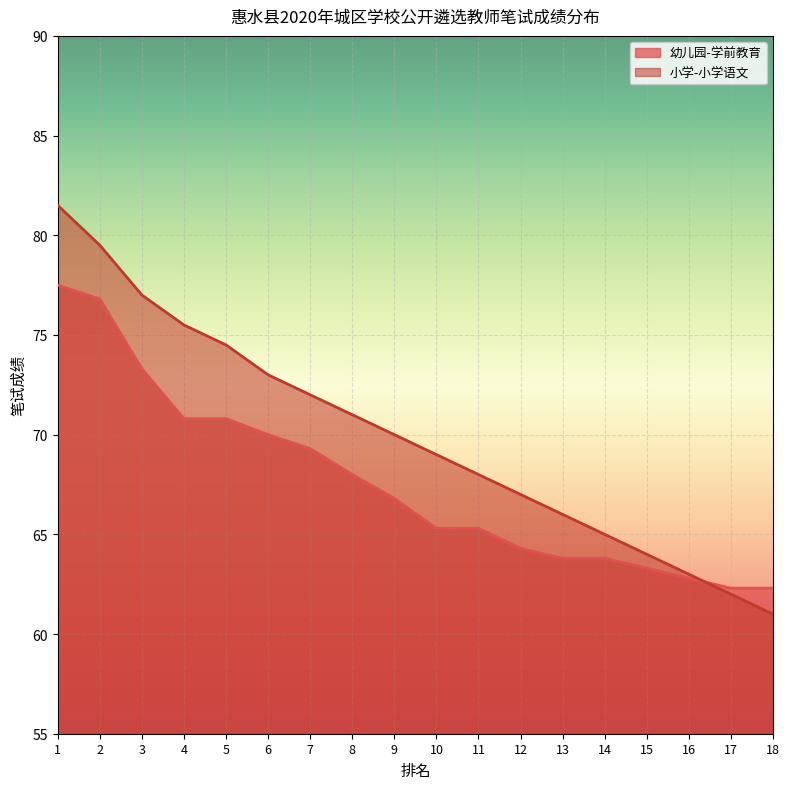

After their last crossing, which series has the higher values: 小学-小学语文 or 幼儿园-学前教育?

幼儿园-学前教育